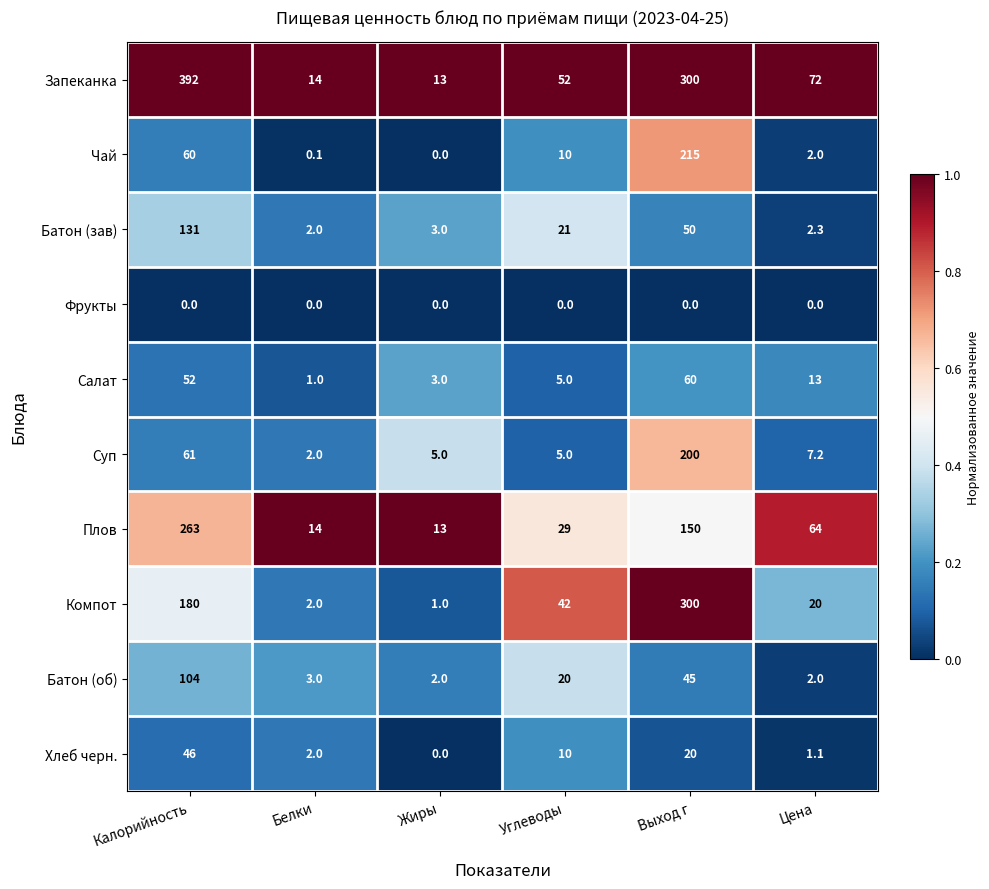

What is the average value of the Компот series?

90.8